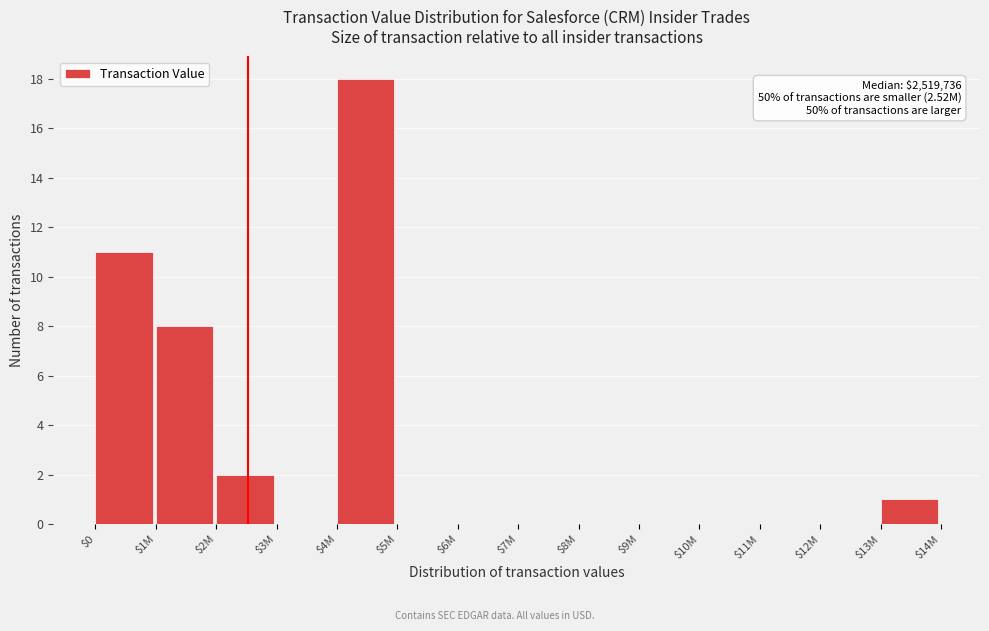

Is it true that the value at $3M is 0?

True